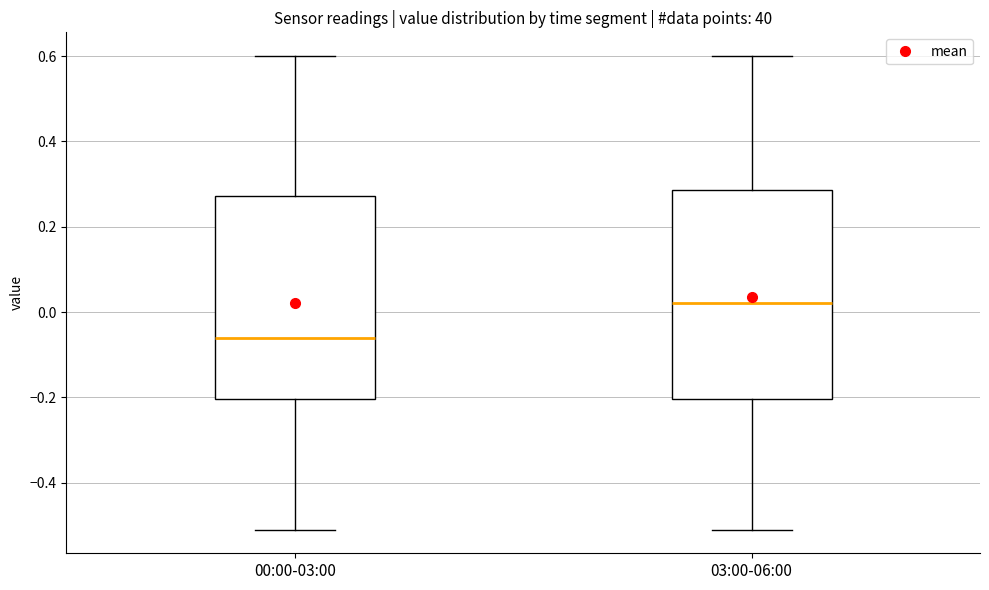

Which box's median line is the highest?

03:00-06:00